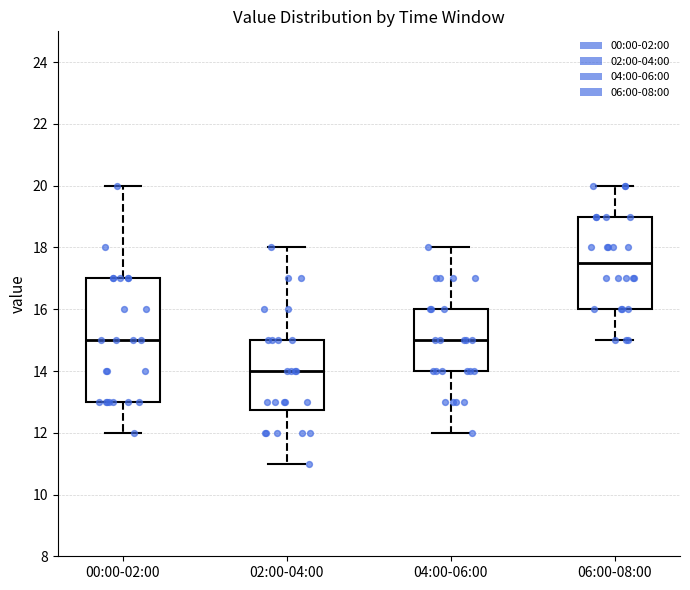

Which box is the tallest, from its lower edge to its upper edge?

00:00-02:00